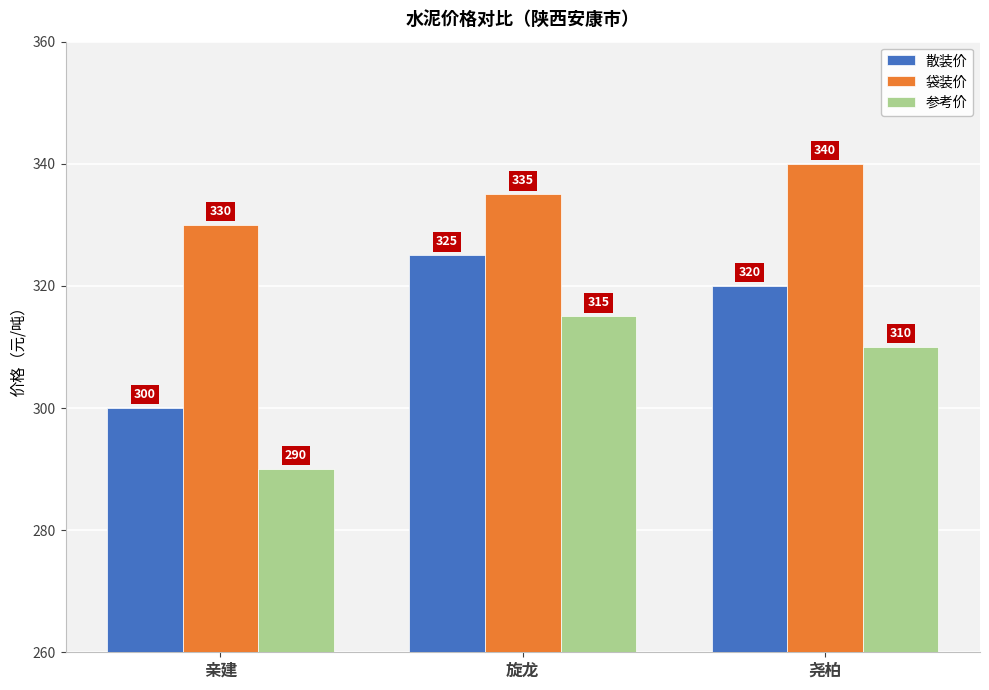

At which label does 散装价 first exceed 320?

旋龙